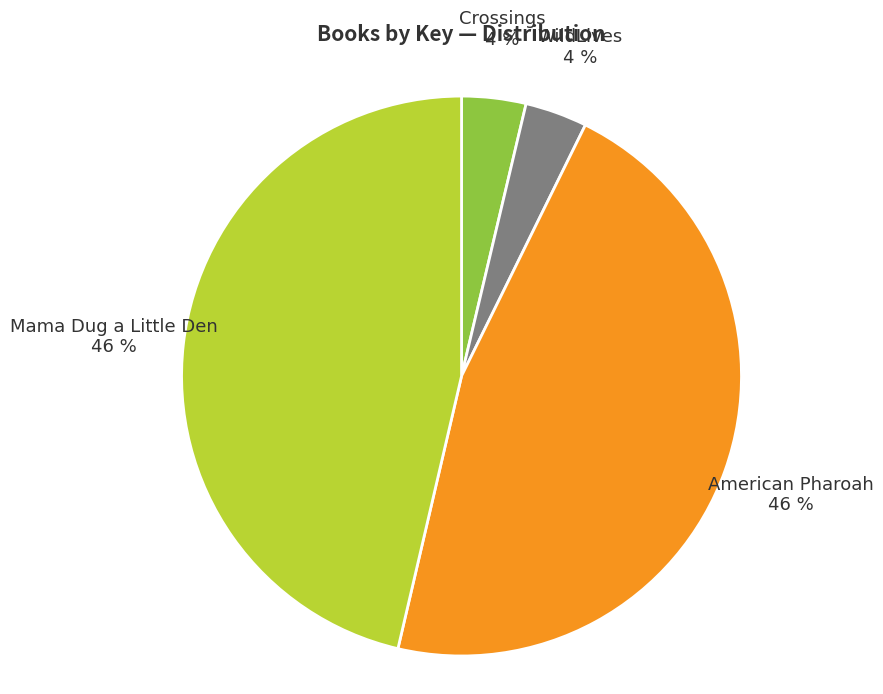

To the nearest percent, what is the average slice percentage?

25%